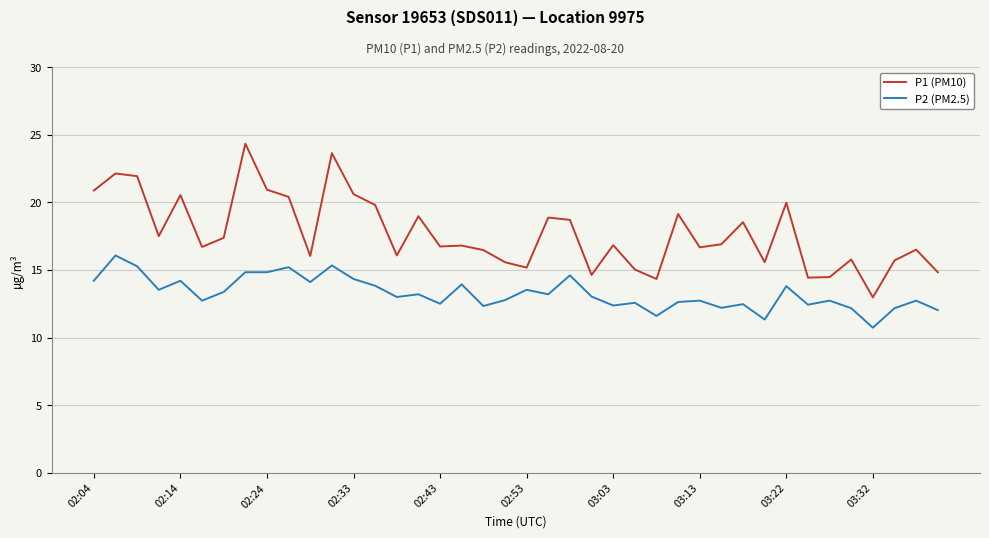

What is the maximum value shown in the chart?

24.3